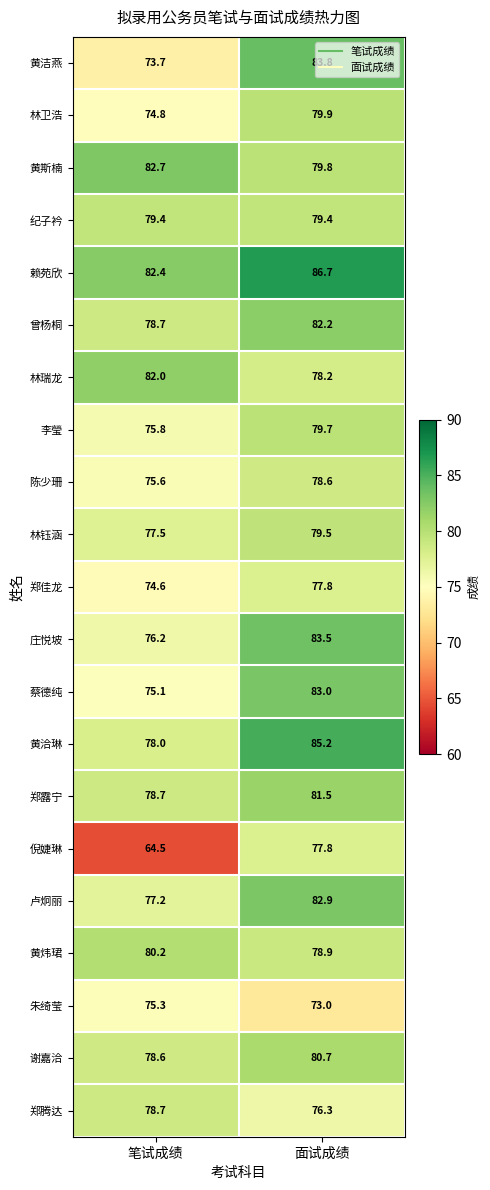

Which label corresponds to the smallest value in the chart?

笔试成绩